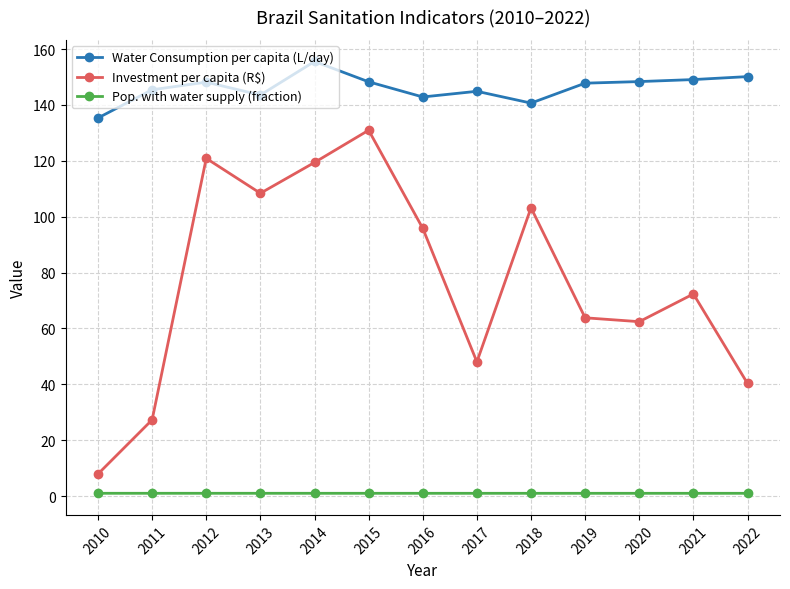

True or false: Water Consumption per capita (L/day) and Pop. with water supply (fraction) cross at least once.

False